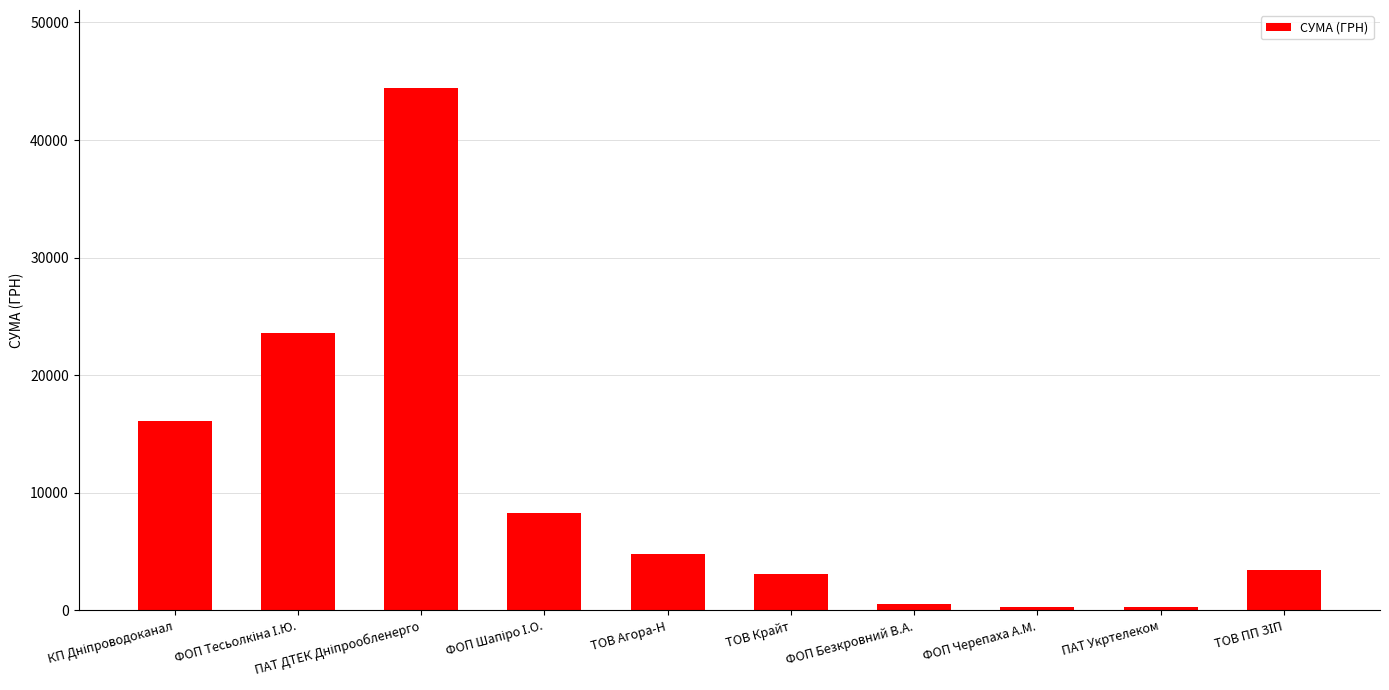

What is the sum of all values?

104777.4